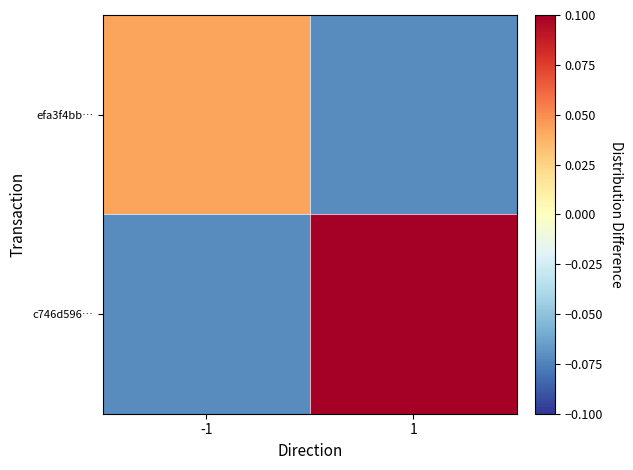

Rank the series by their average value, from highest to lowest.

c746d596…, efa3f4bb…